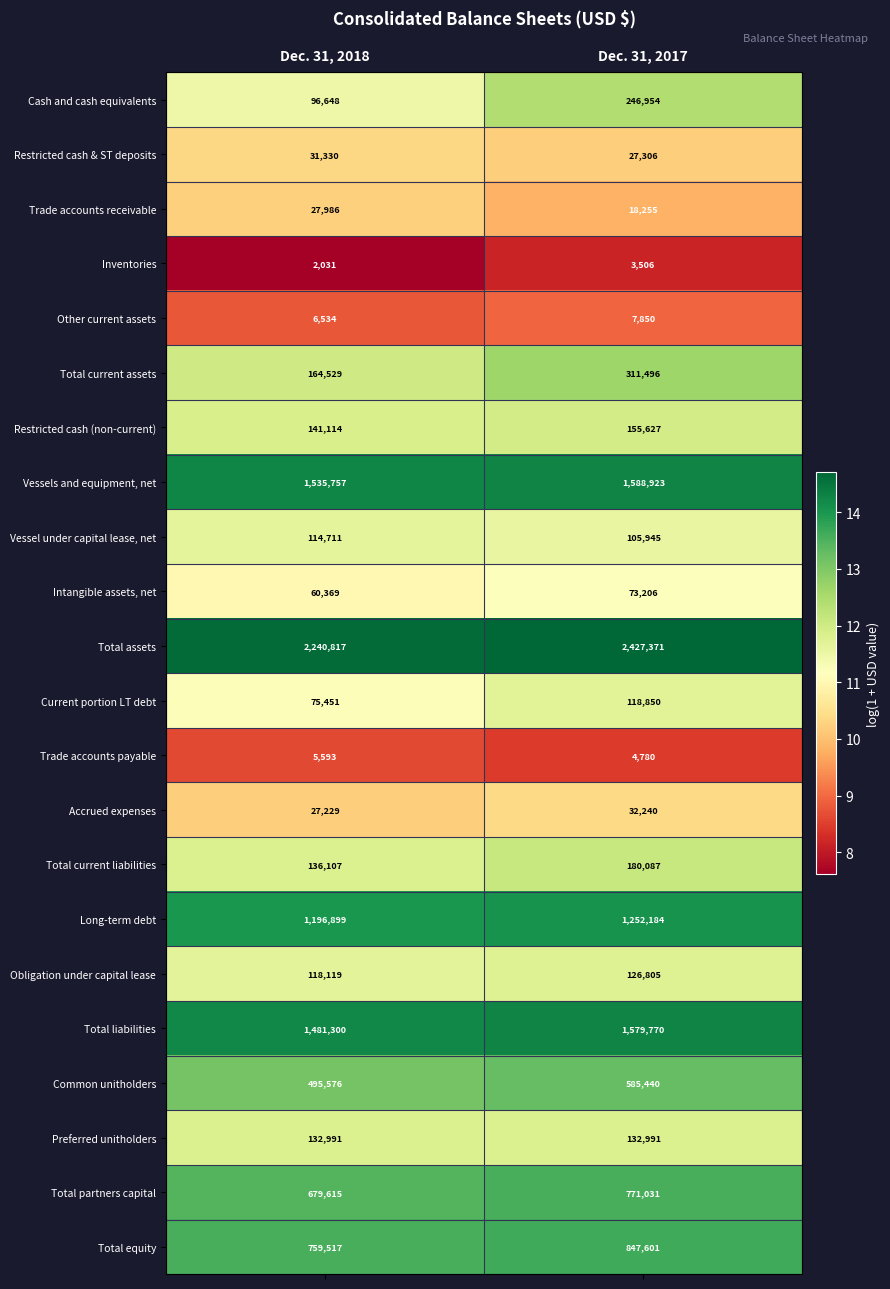

At which label is Trade accounts receivable closest to 23120?

Dec. 31, 2017